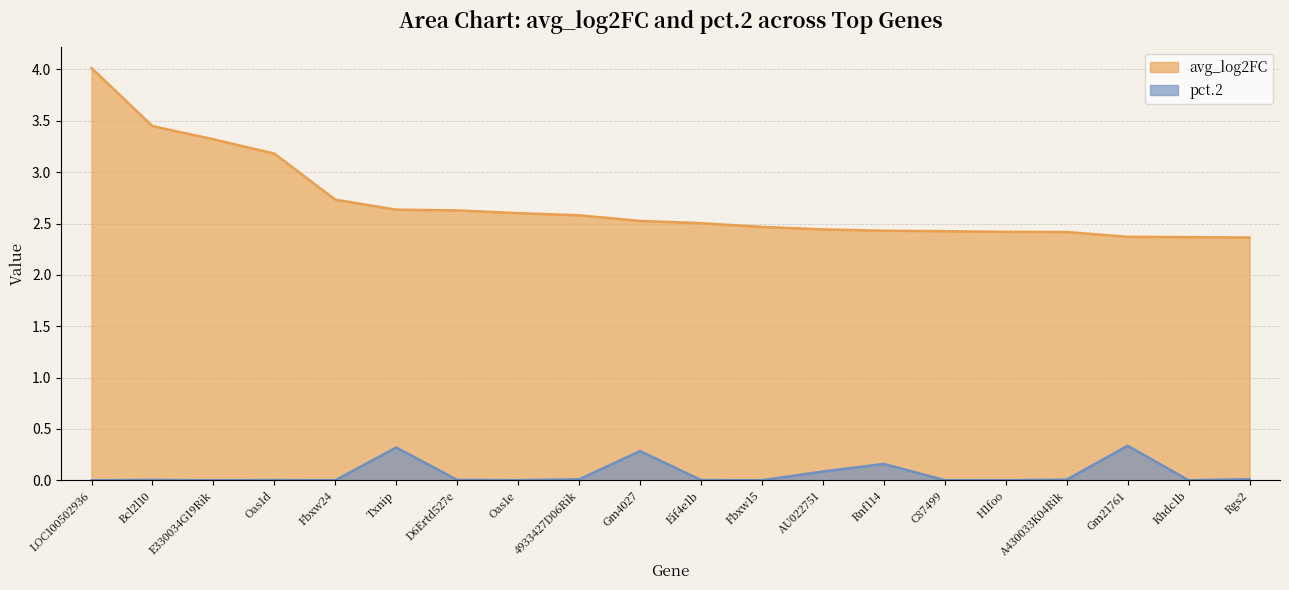

What is the maximum value for avg_log2FC?

4.0